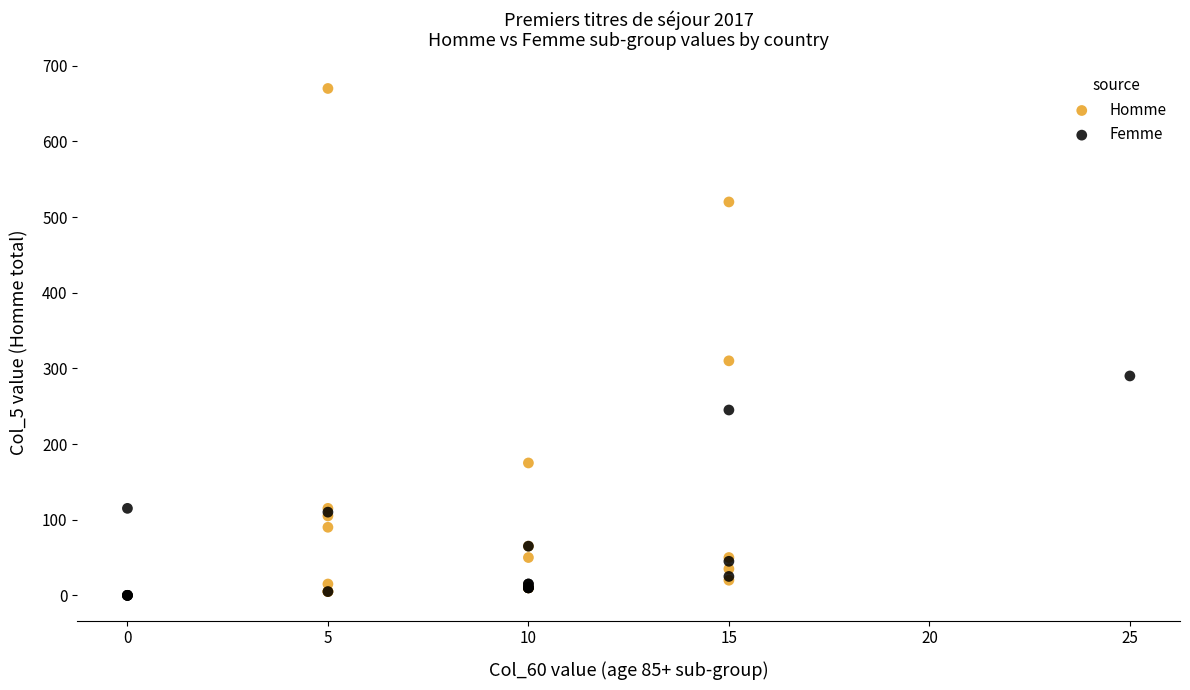

What are all the series names shown in the legend?

Homme, Femme